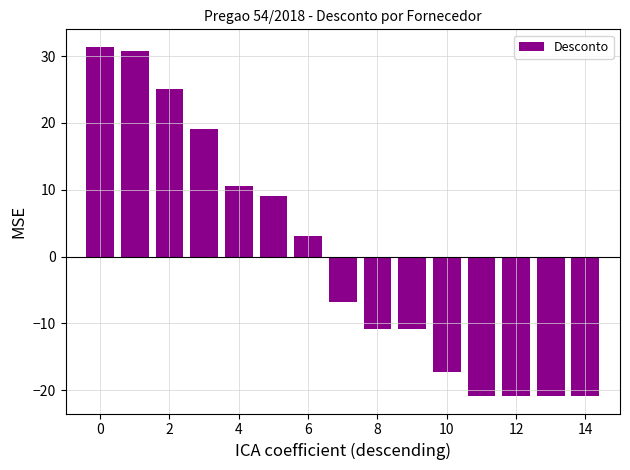

What is the difference between the second highest and minimum values?

51.6